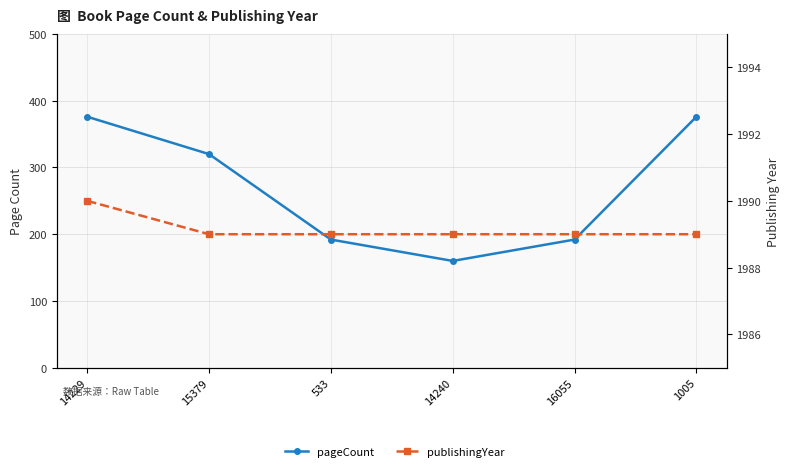

At which label is pageCount closest to 268?

15379